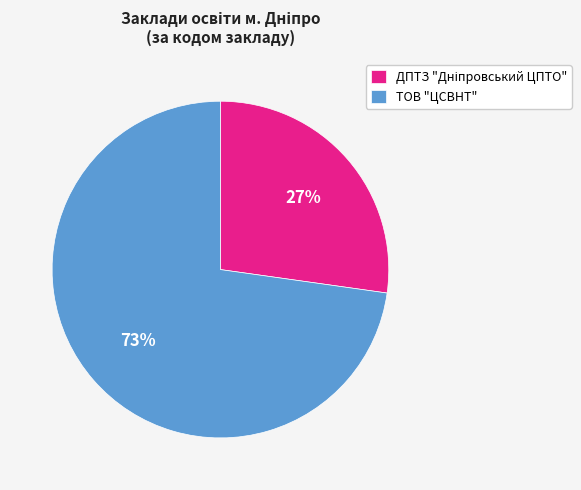

How many segments does this pie chart have?

2